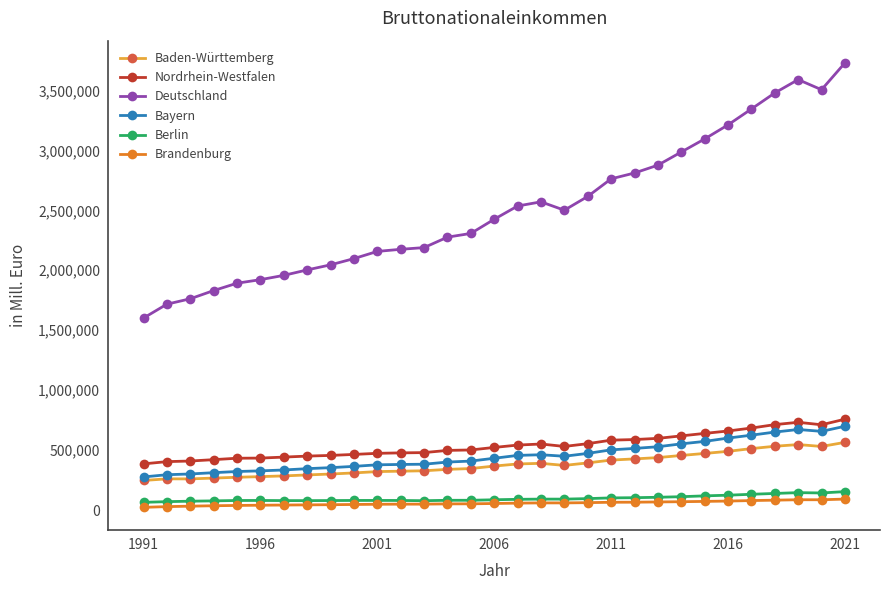

What is the difference between the maximum and minimum values in the Deutschland series?

2128106.0